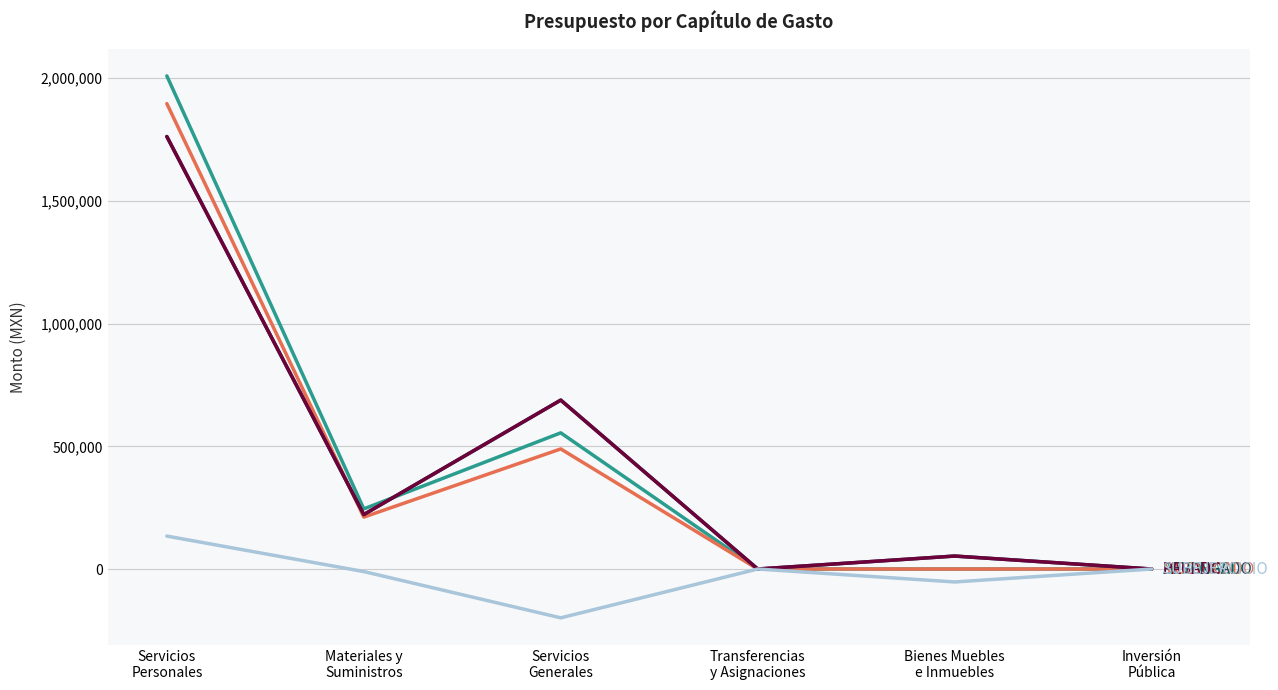

Does the chart display data point markers on the line(s)?

No